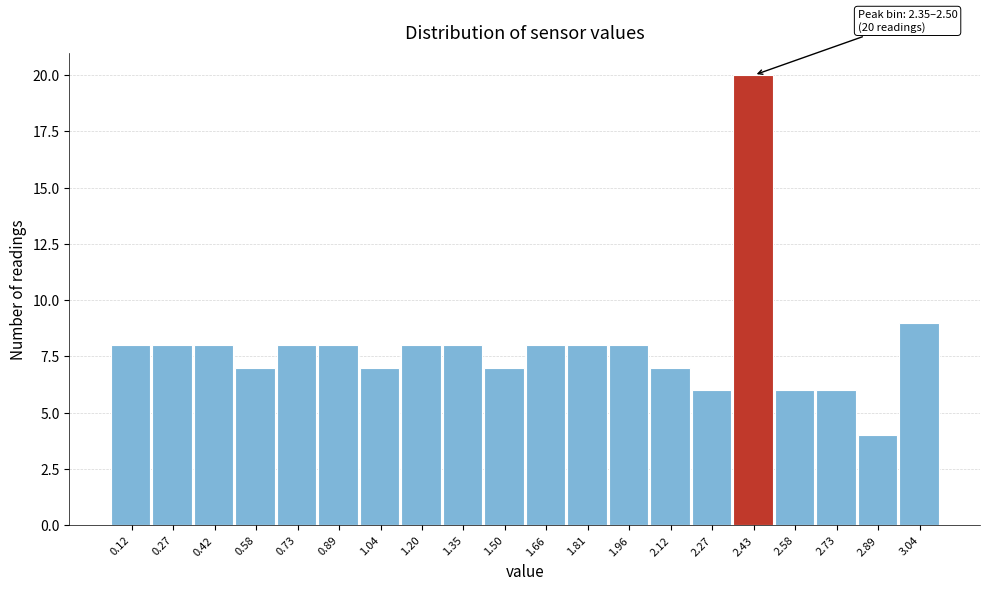

Over which range of the x-axis is the bar tallest?

2.350 to 2.504